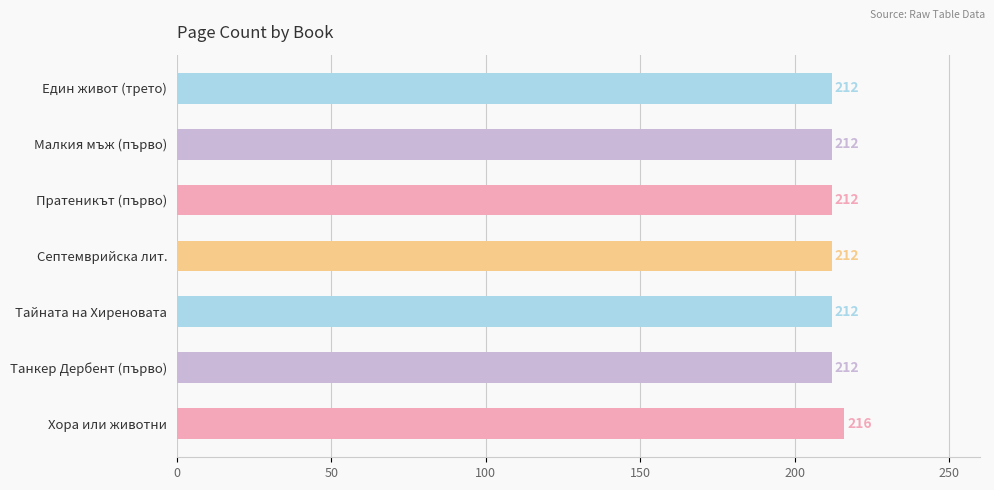

What position from the bottom is Септемврийска лит.?

4